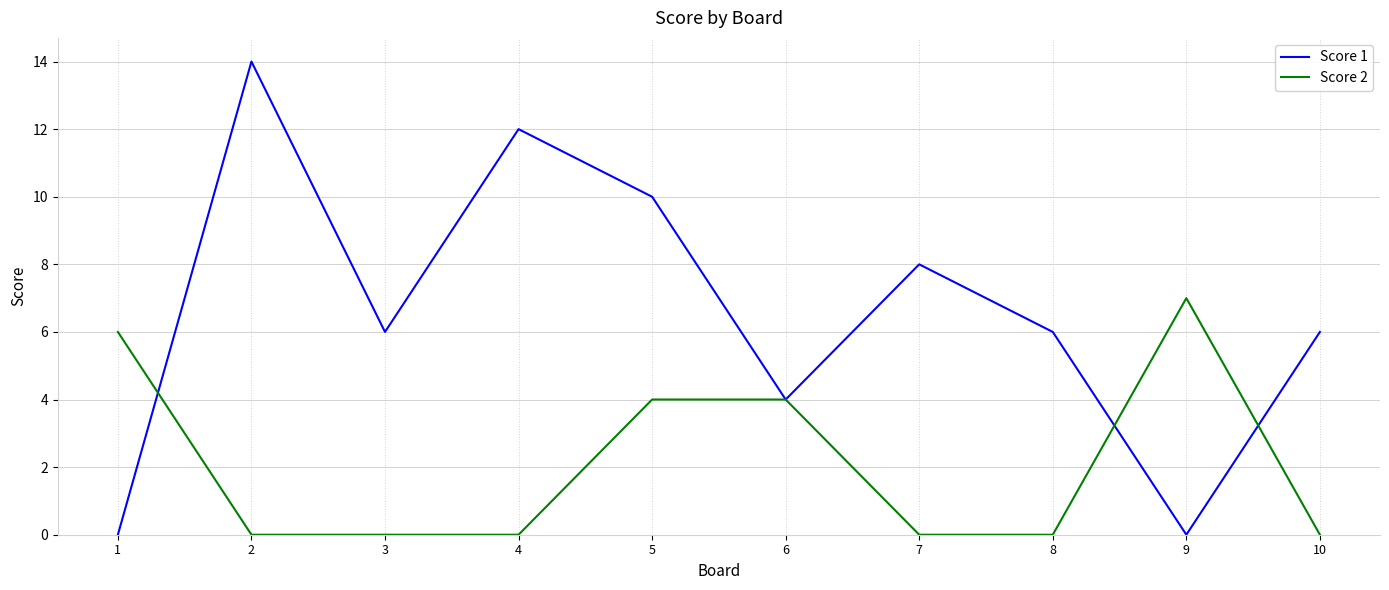

What is the total value across all series at 1?

6